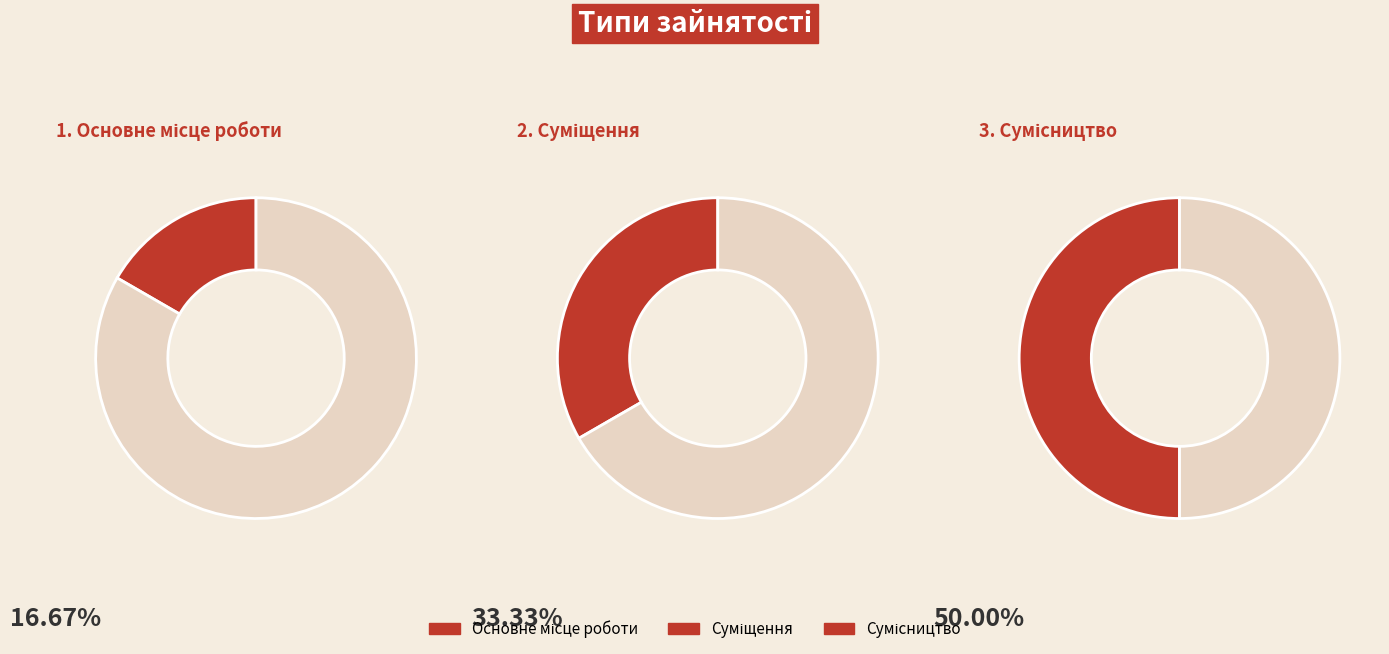

Rank the categories by value from lowest to highest.

Основне місце роботи, Суміщення, Сумісництво